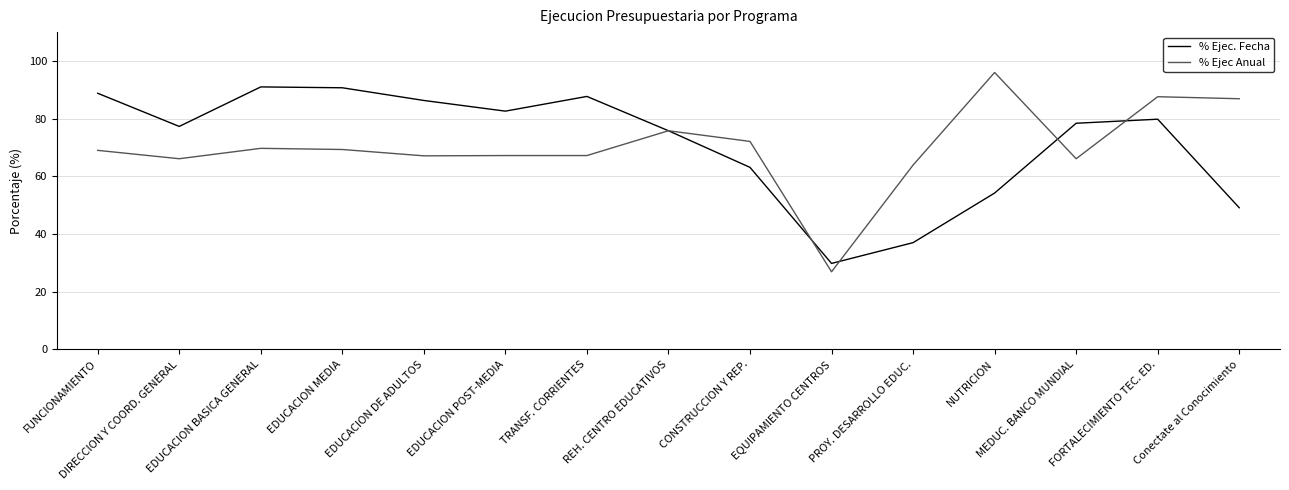

How many series are shown in this chart?

2